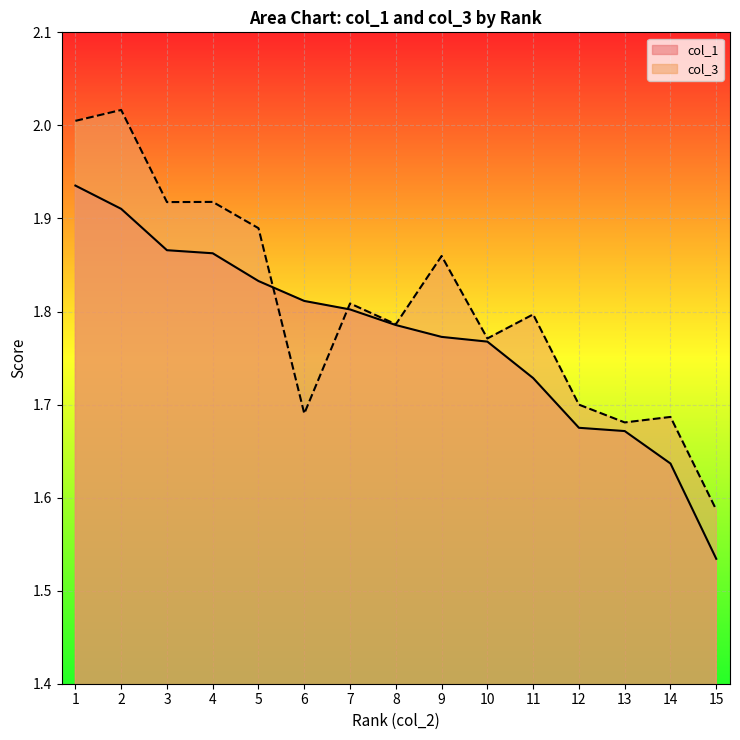

At how many categories does at least one series exceed 1?

15